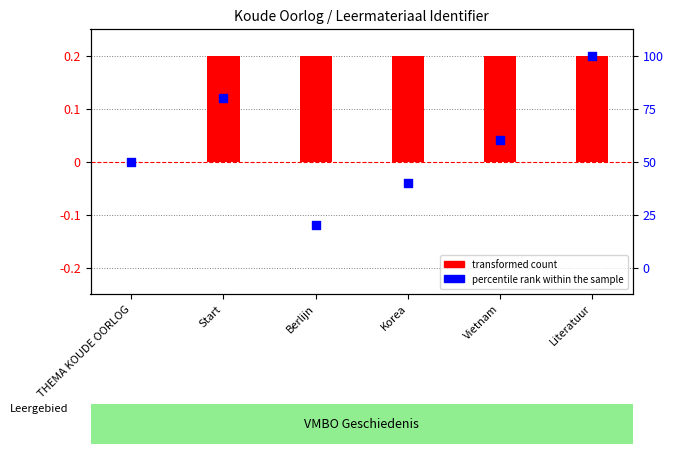

Is the value of transformed count at Literatuur greater than the value of percentile rank within the sample at Literatuur?

No